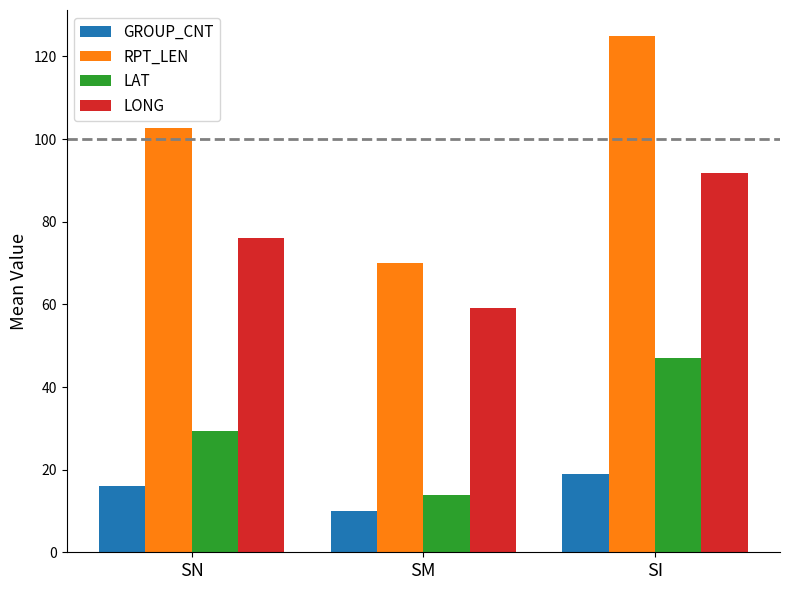

Reading left to right, list all the values displayed in this chart.

GROUP_CNT: 16.0	10.0	19.0
RPT_LEN: 102.8	70.0	125.0
LAT: 29.3	13.8	47.0
LONG: 76.0	59.2	91.7